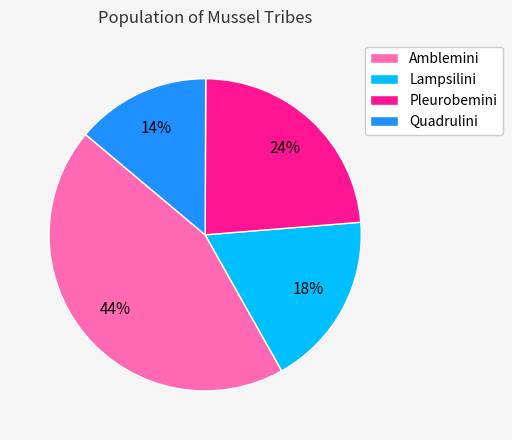

How many segments does this pie chart have?

4